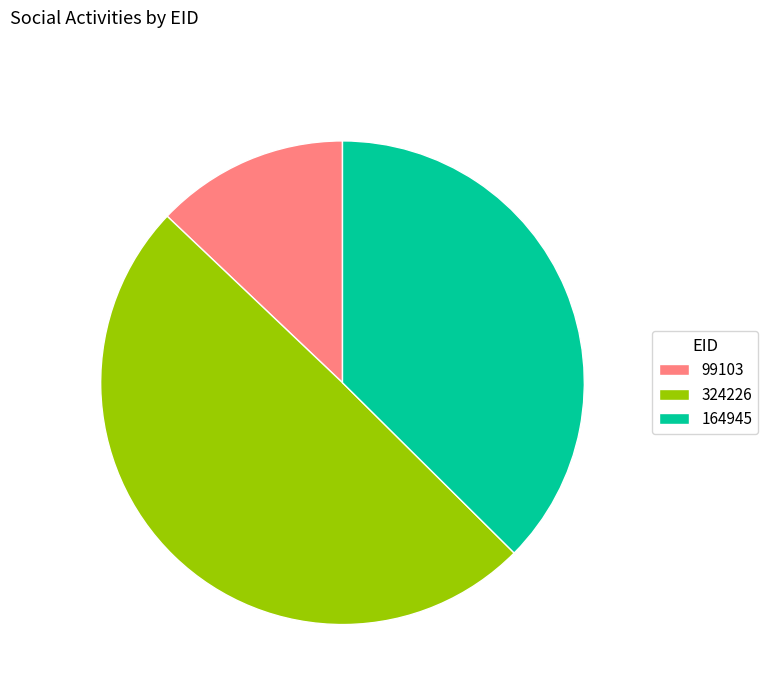

Which category has the biggest portion of the pie?

324226